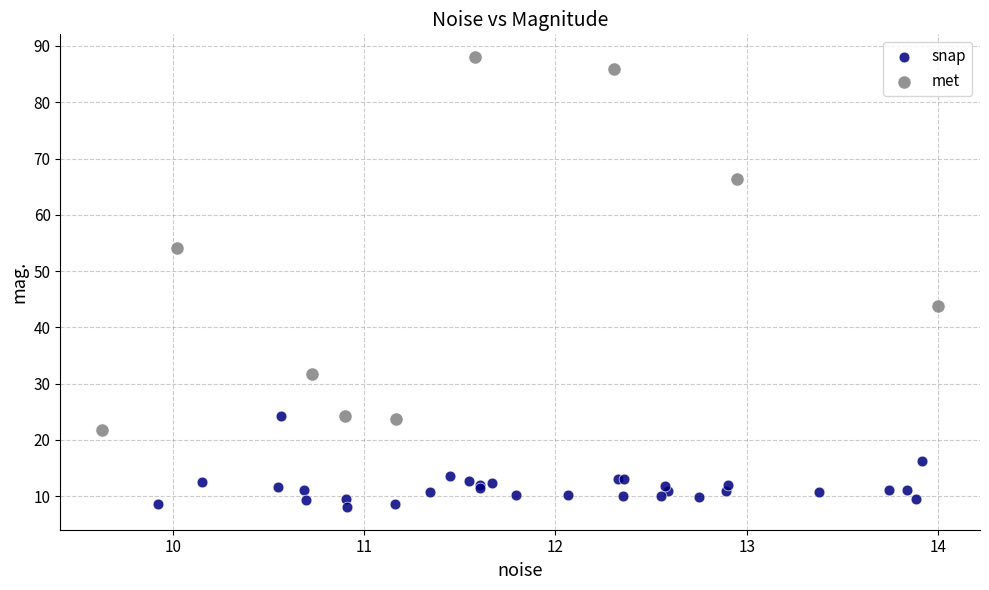

Which series has the widest spread of Y values?

met